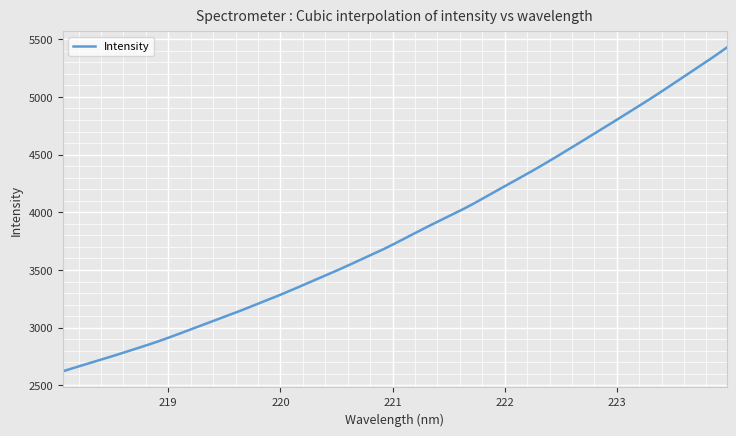

What is the difference between the second highest and minimum values?

2795.5